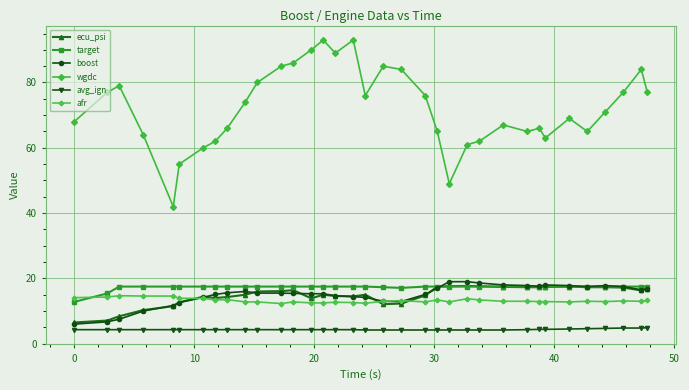

How many lines are shown in the chart?

6